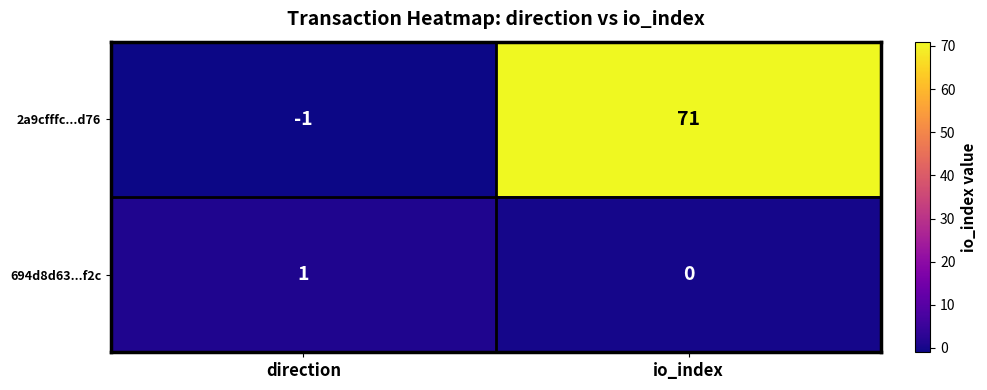

What is the difference between the highest and lowest values at io_index?

71